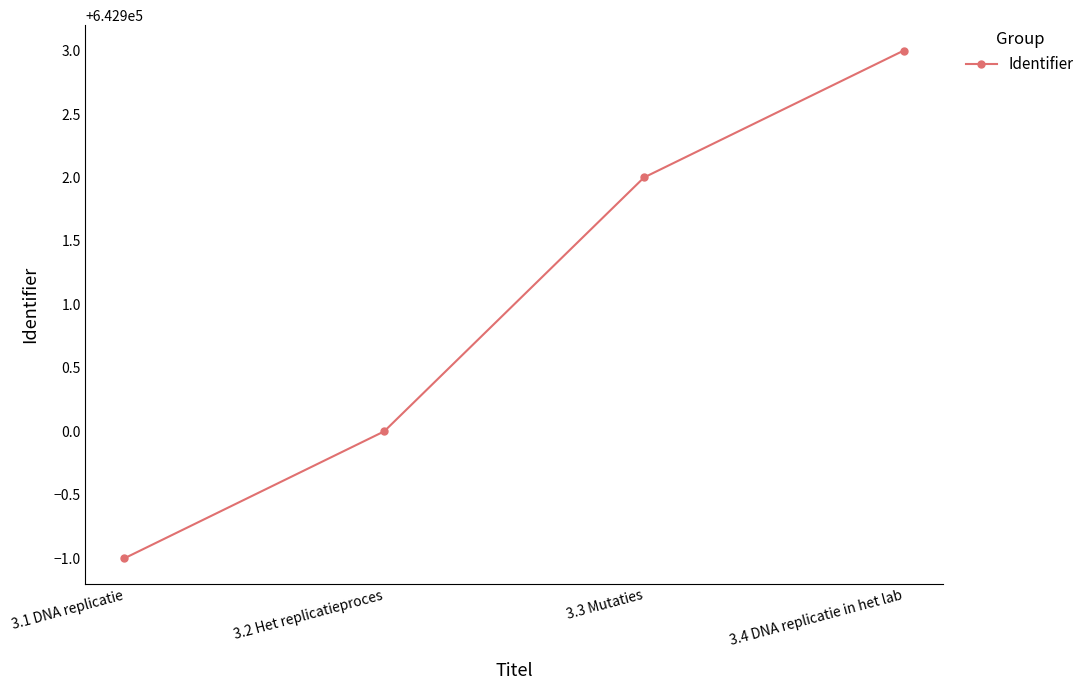

Is it true that the value at 3.4 DNA replicatie in het lab is 642903?

True